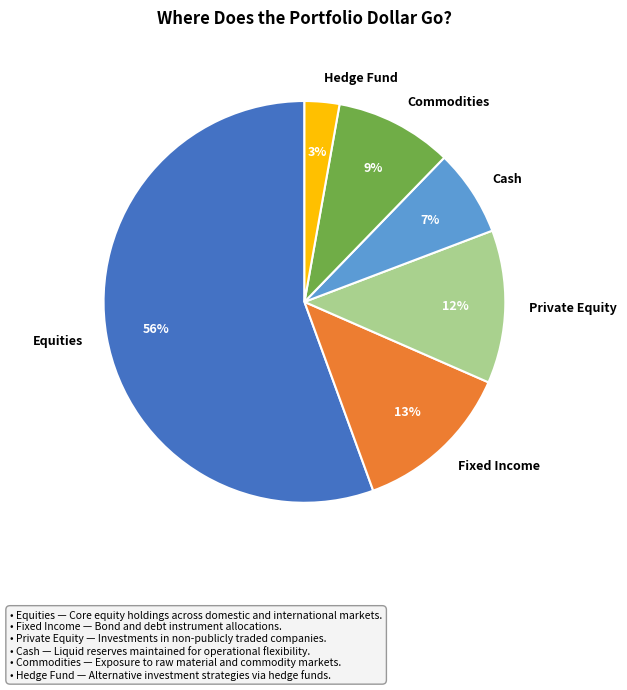

To the nearest percent, what is the combined percentage of Private Equity and Equities?

68%